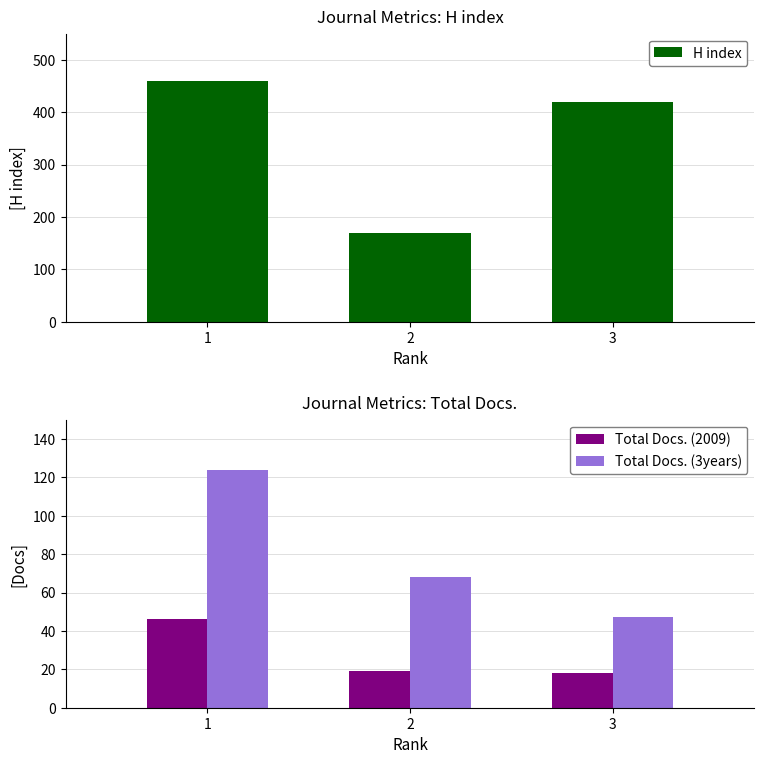

At which category is the sum across all series the highest?

1